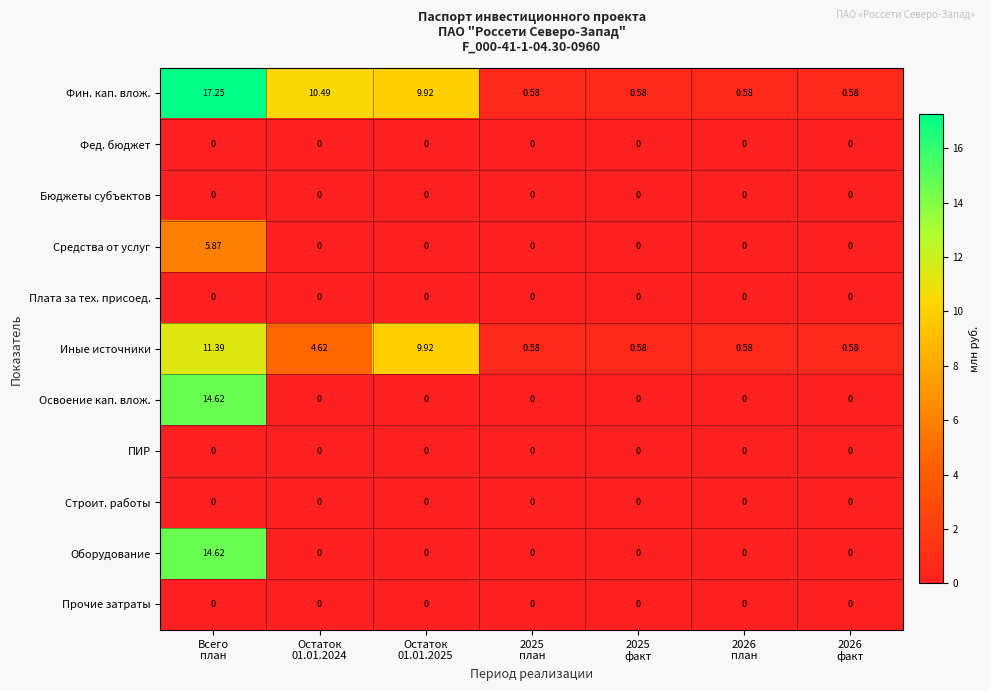

Which series has the largest total across all categories?

Фин. кап. влож.